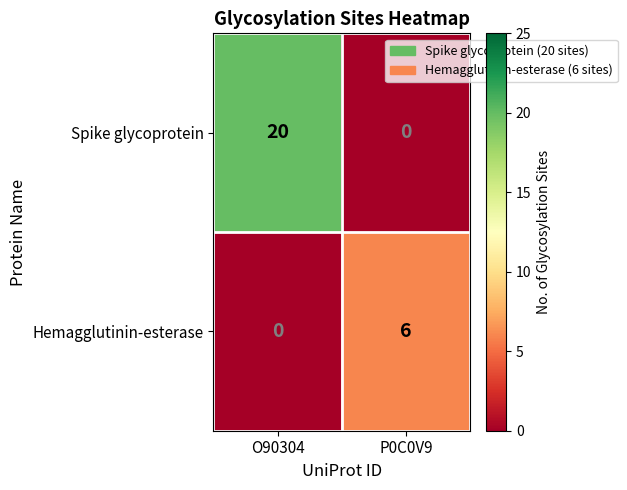

Which series has the largest range (max minus min)?

Spike glycoprotein